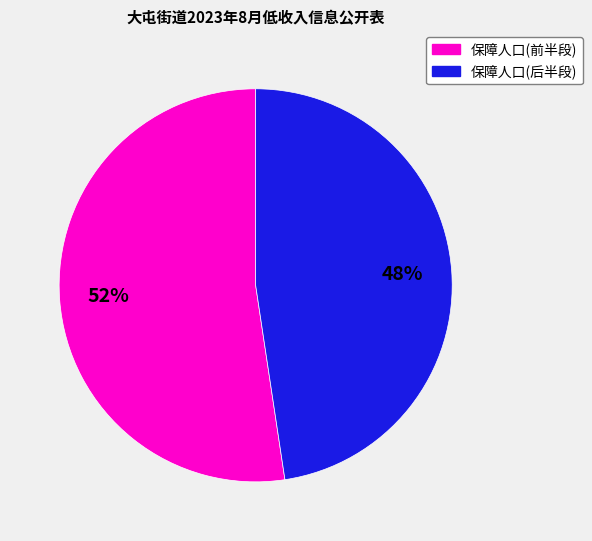

Does any single category account for the majority?

Yes